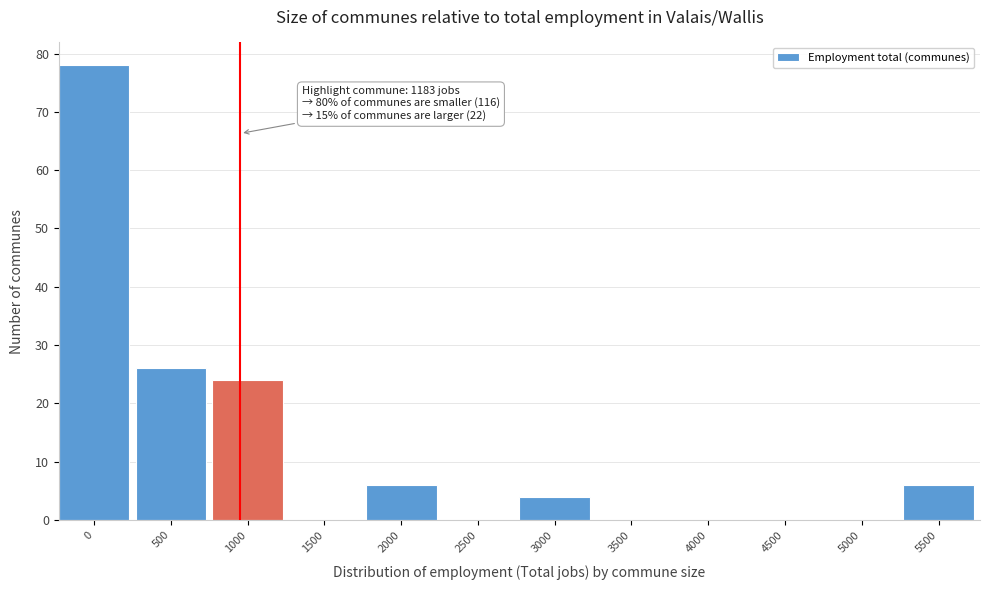

Reading left to right, transcribe all the data shown in this chart.

0=78	500=26	1000=24	1500=0	2000=6	2500=0	3000=4	3500=0	4000=0	4500=0	5000=0	5500=6